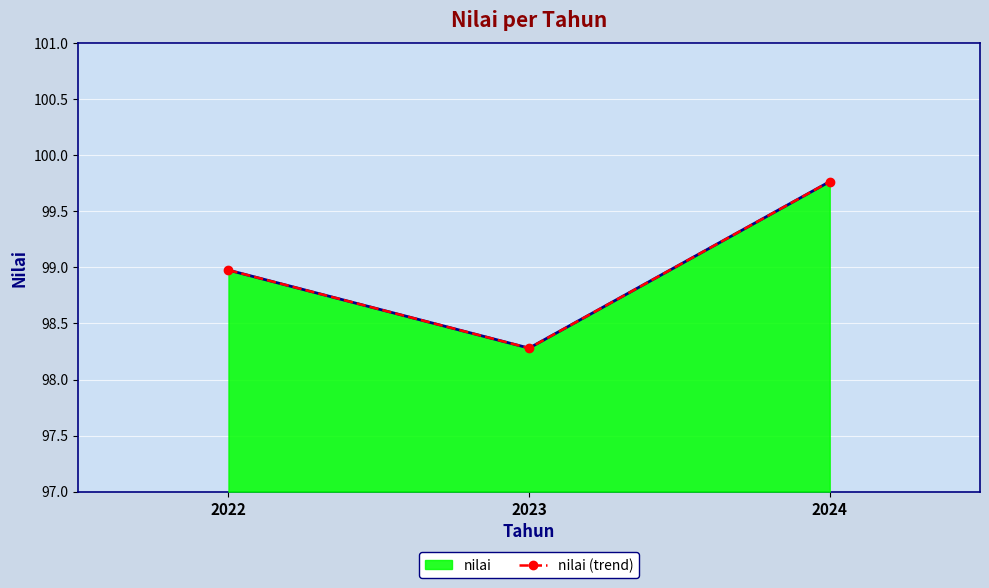

True or false: the data shows 52.0 at 2024.

False